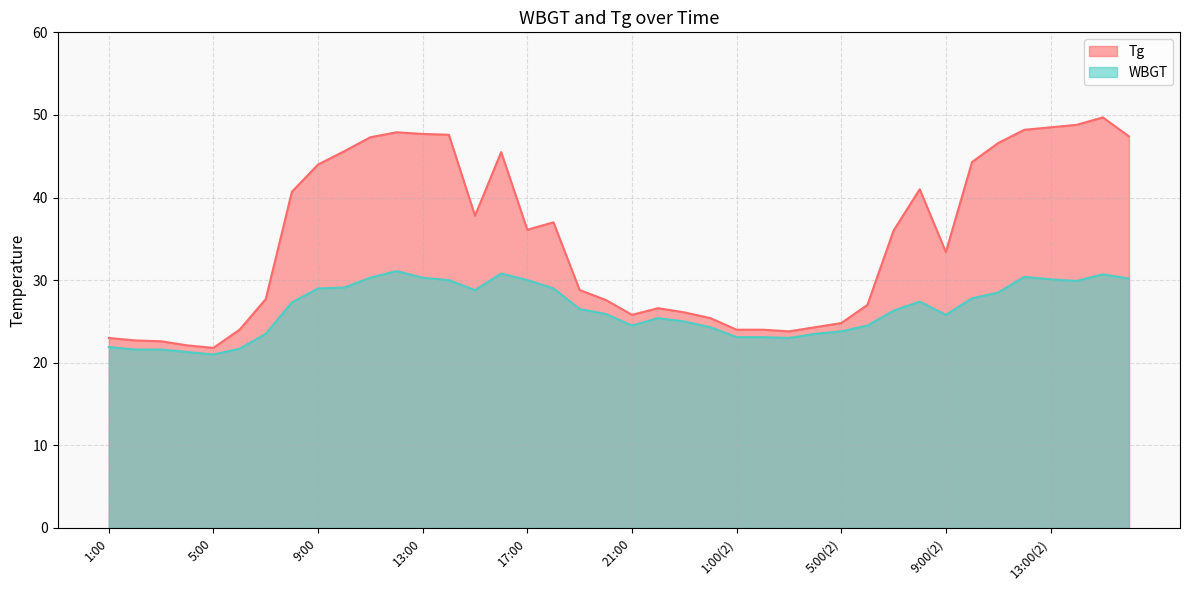

What is the average value of the WBGT series?

26.4